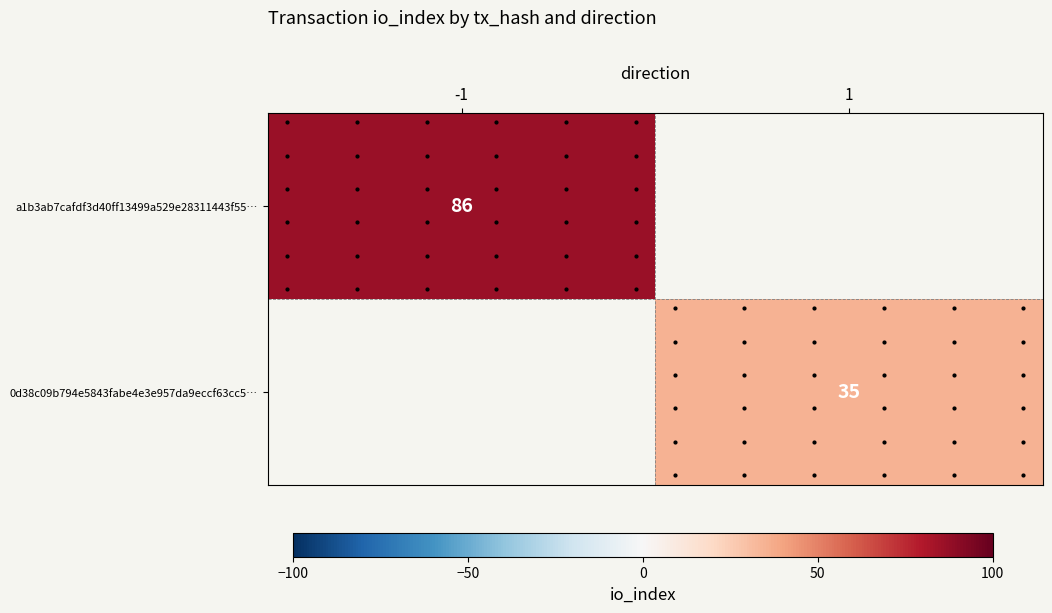

How many positive values does the a1b3ab7cafdf3d40ff13499a529e28311443f55… series have?

1